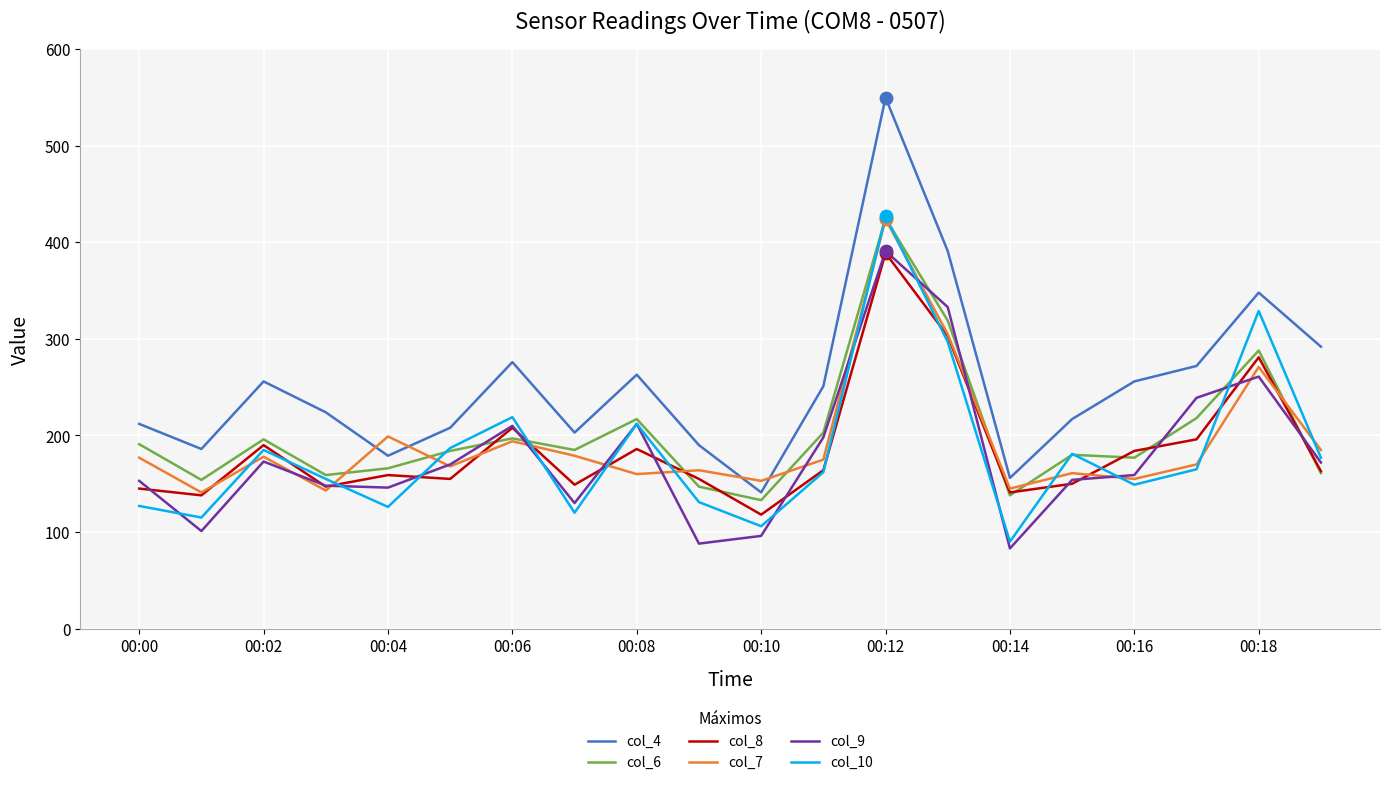

What are all the series names shown in the legend?

col_4, col_6, col_8, col_7, col_9, col_10